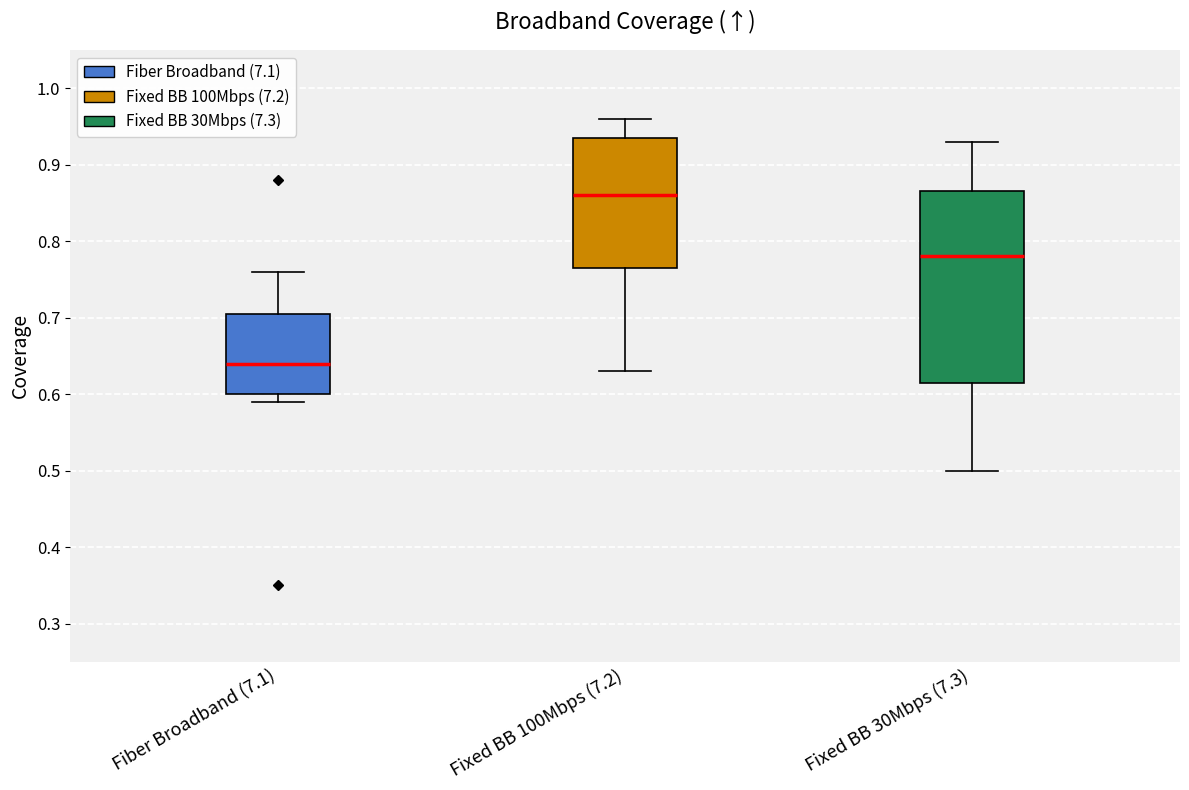

Which box's median line is the highest?

Fixed BB 100Mbps (7.2)